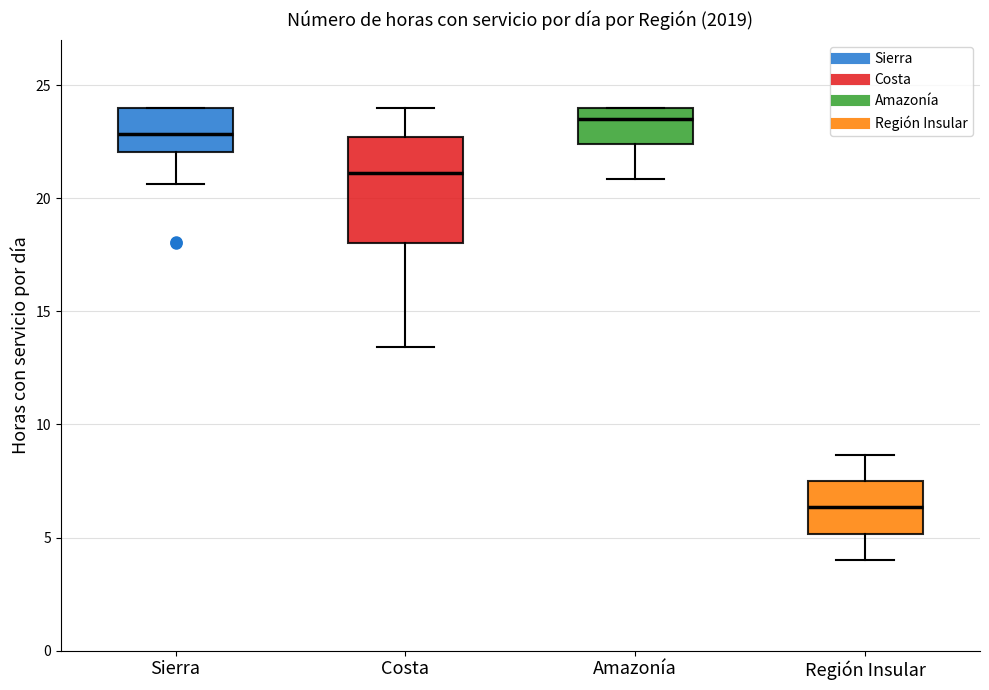

Which box has the highest median line?

Amazonía